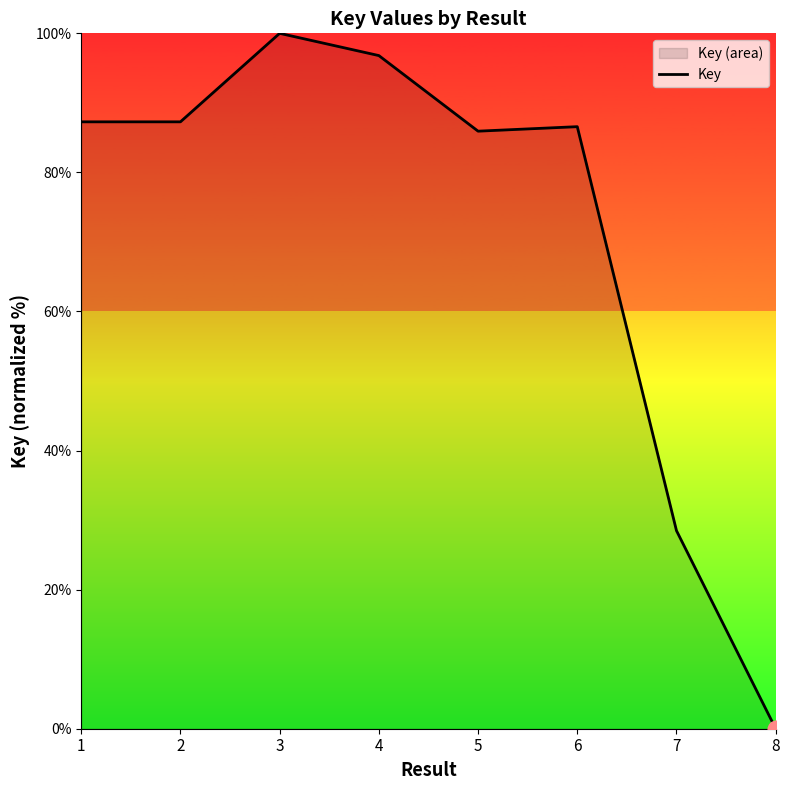

List the labels in order of value, smallest first.

8, 7, 5, 6, 1, 2, 4, 3